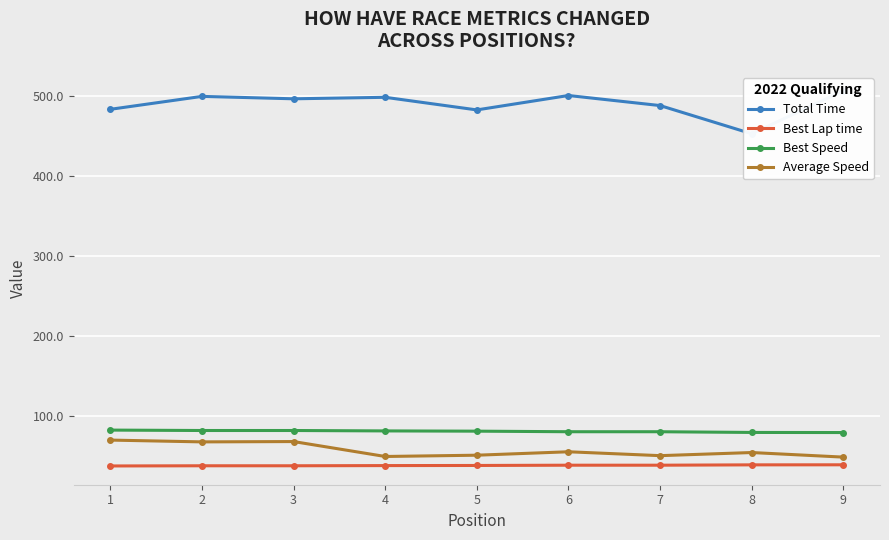

How many categories are shown in the chart?

9